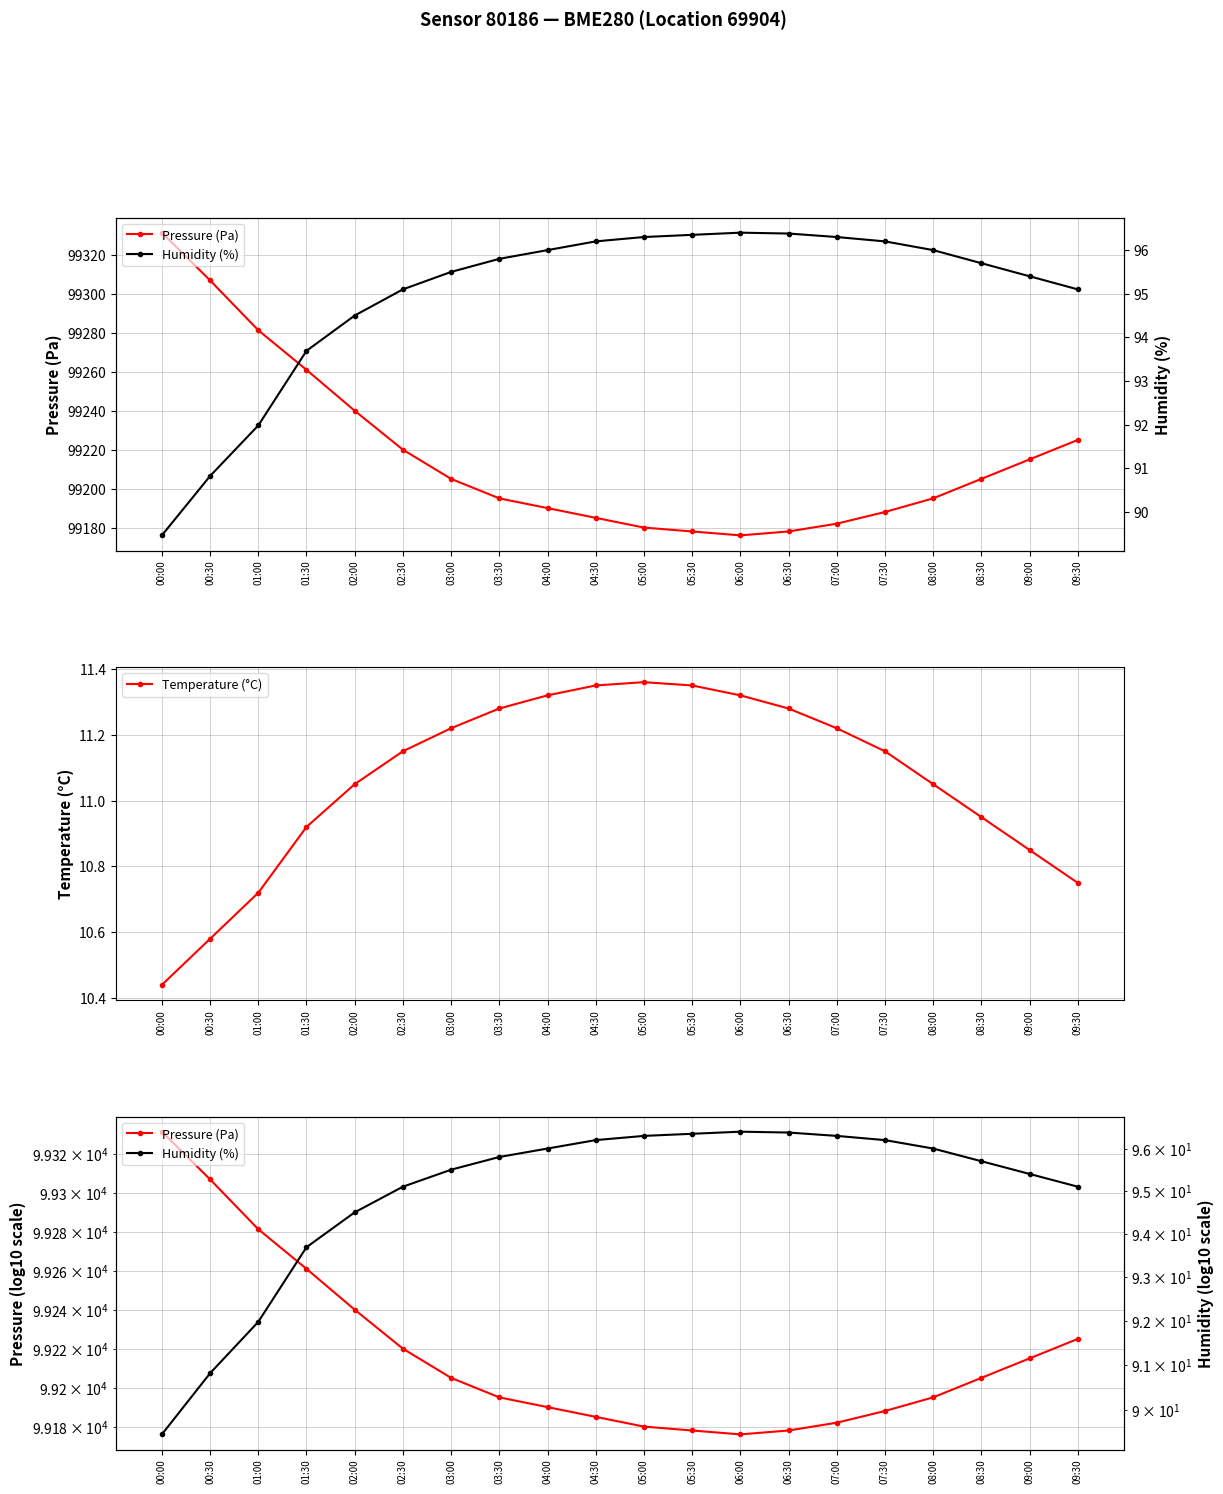

Which has a higher value, 02:30 or 08:00?

02:30